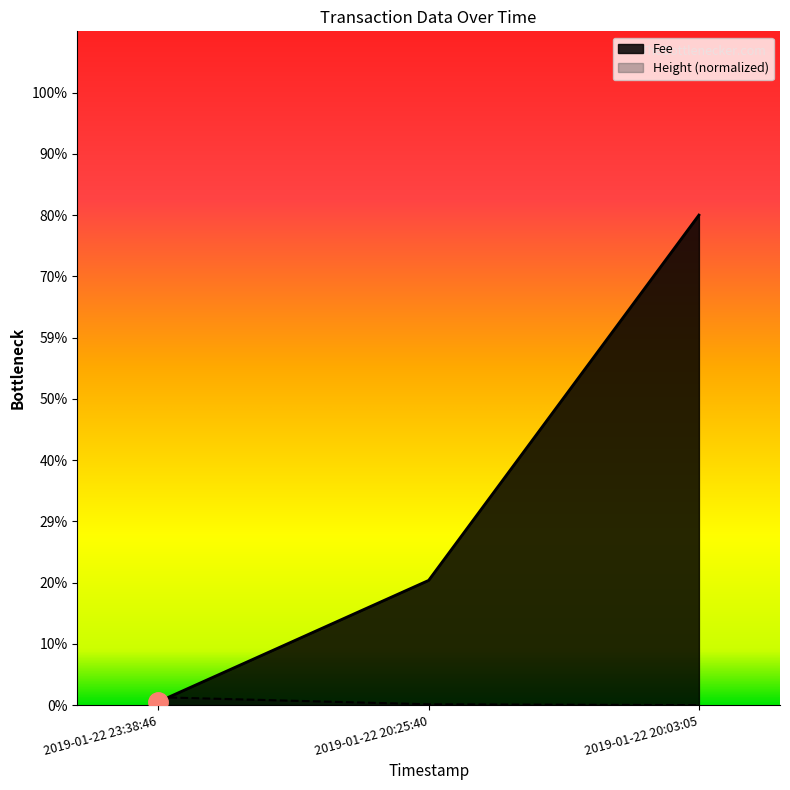

Between 2019-01-22 23:38:46 and 2019-01-22 20:03:05, which is larger?

2019-01-22 20:03:05